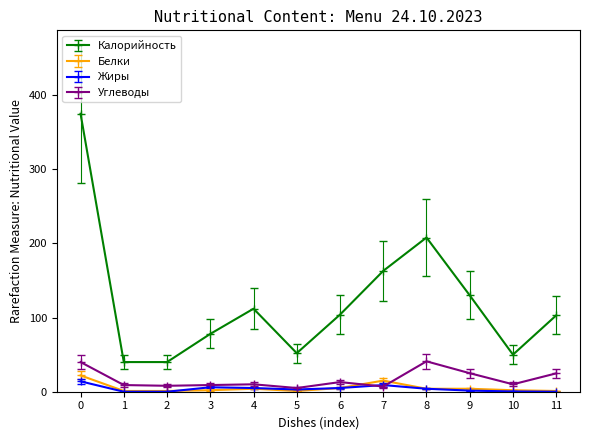

Which series changed the most between 7 and 11?

Калорийность